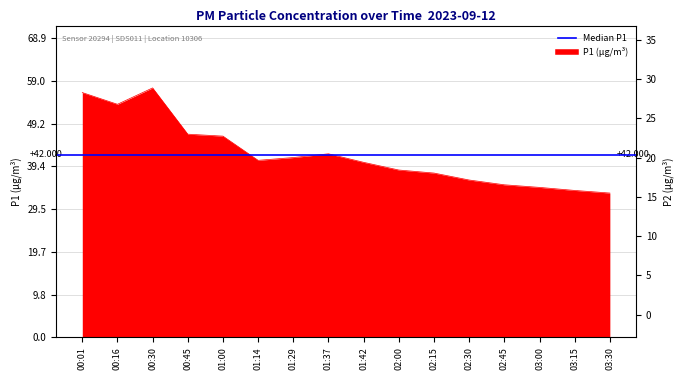

What position from the right is 01:42?

8